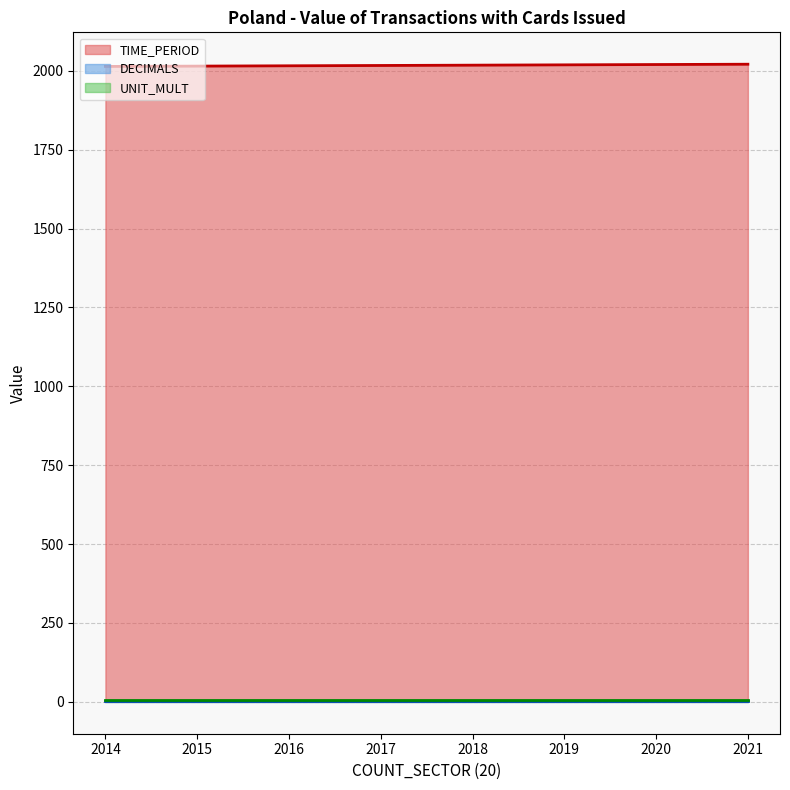

What are all the series names shown in the legend?

TIME_PERIOD, DECIMALS, UNIT_MULT